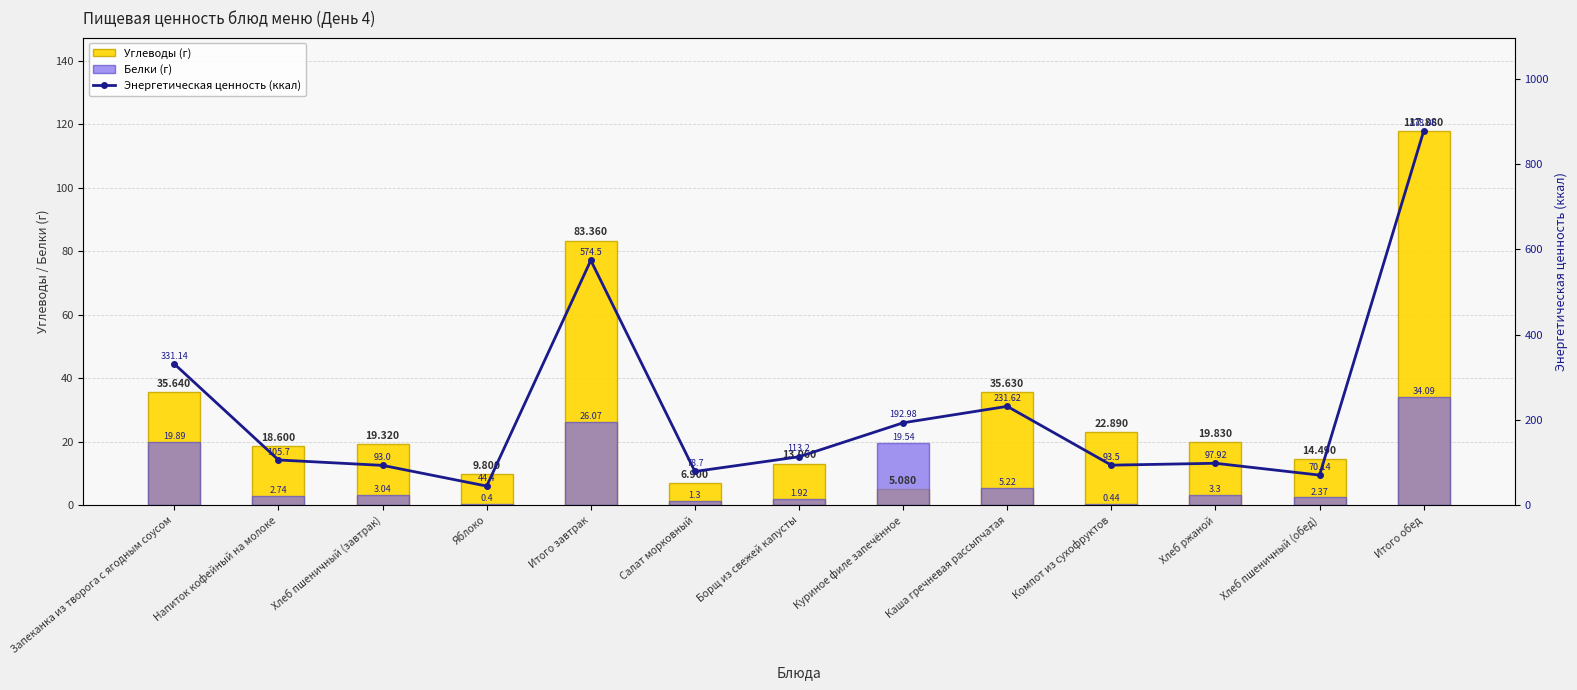

The value of Белки (г) at Яблоко is 0.4. True or false?

True